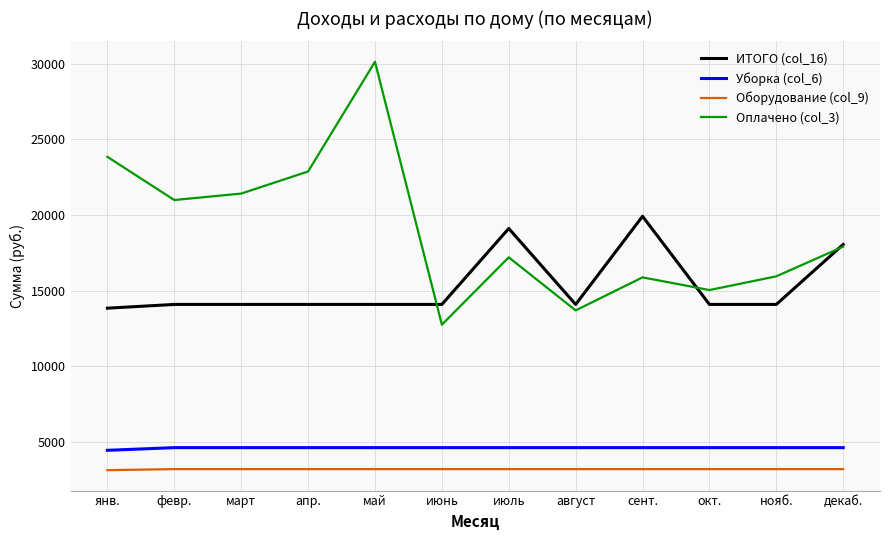

At how many categories does at least one series exceed 11327?

12